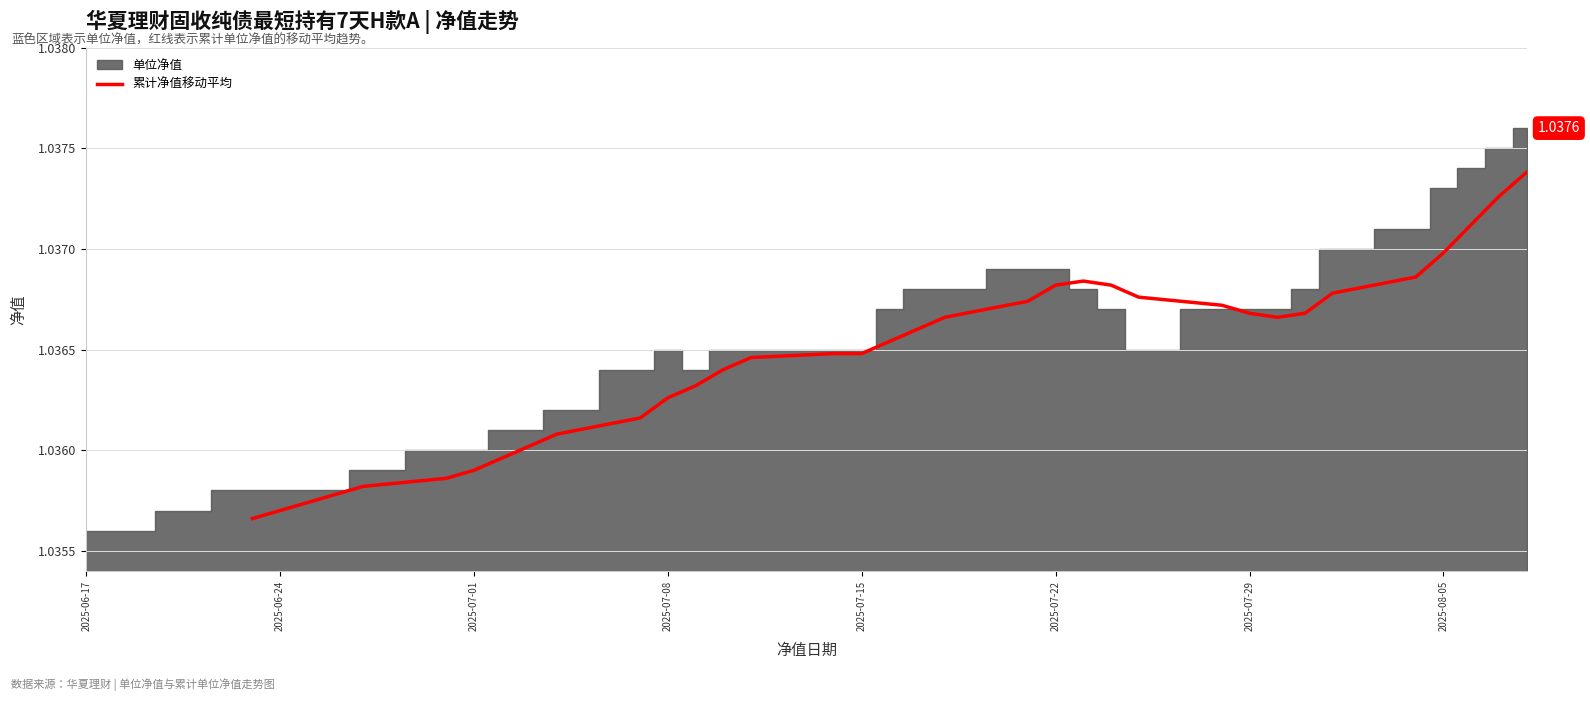

Count the values in the range 1 to 2.

35